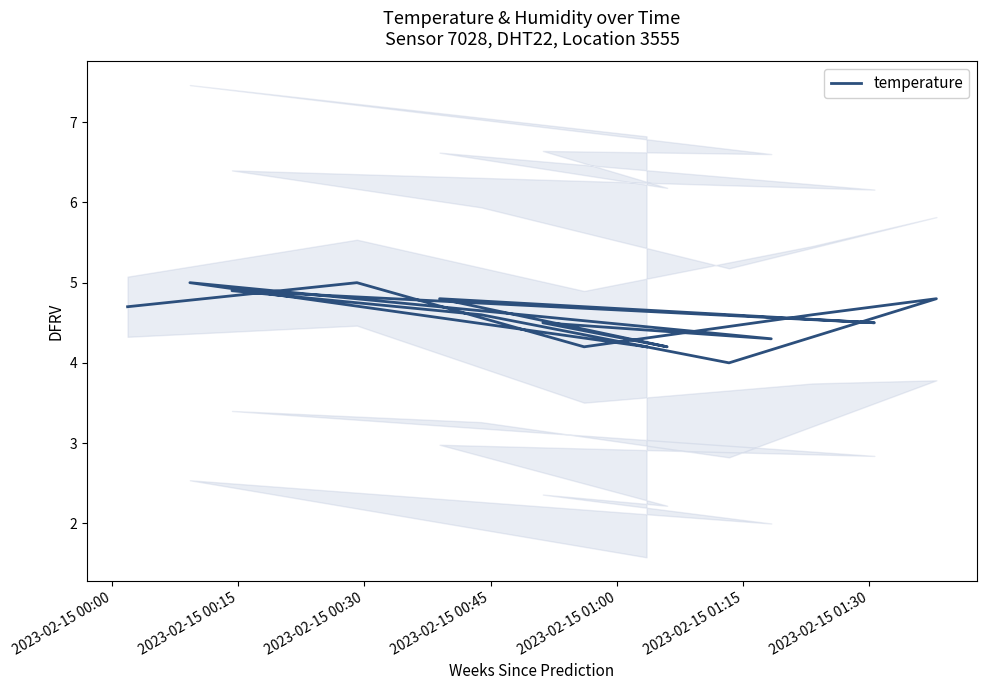

The value at 2023-02-15 00:45 is 6.6. True or false?

False